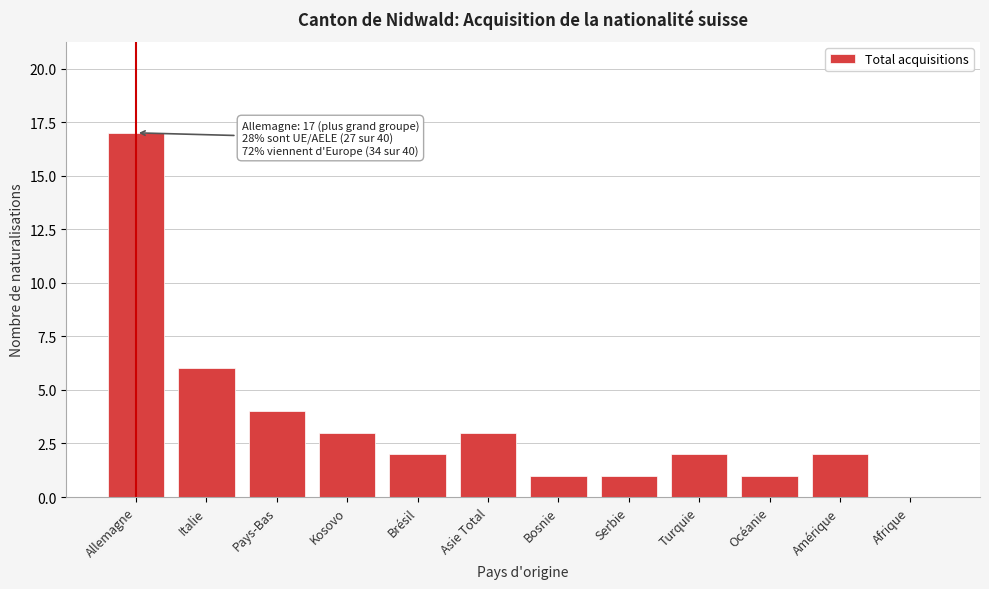

Reading right to left, transcribe all the data shown in this chart.

Afrique=0	Amérique=2	Océanie=1	Turquie=2	Serbie=1	Bosnie=1	Asie Total=3	Brésil=2	Kosovo=3	Pays-Bas=4	Italie=6	Allemagne=17